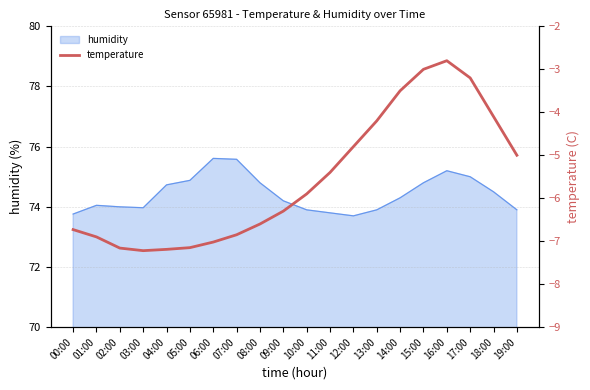

Reading left to right, extract all data points from this chart.

-6.7	-6.9	-7.2	-7.2	-7.2	-7.2	-7.0	-6.8	-6.6	-6.3	-5.9	-5.4	-4.8	-4.2	-3.5	-3.0	-2.8	-3.2	-4.1	-5.0